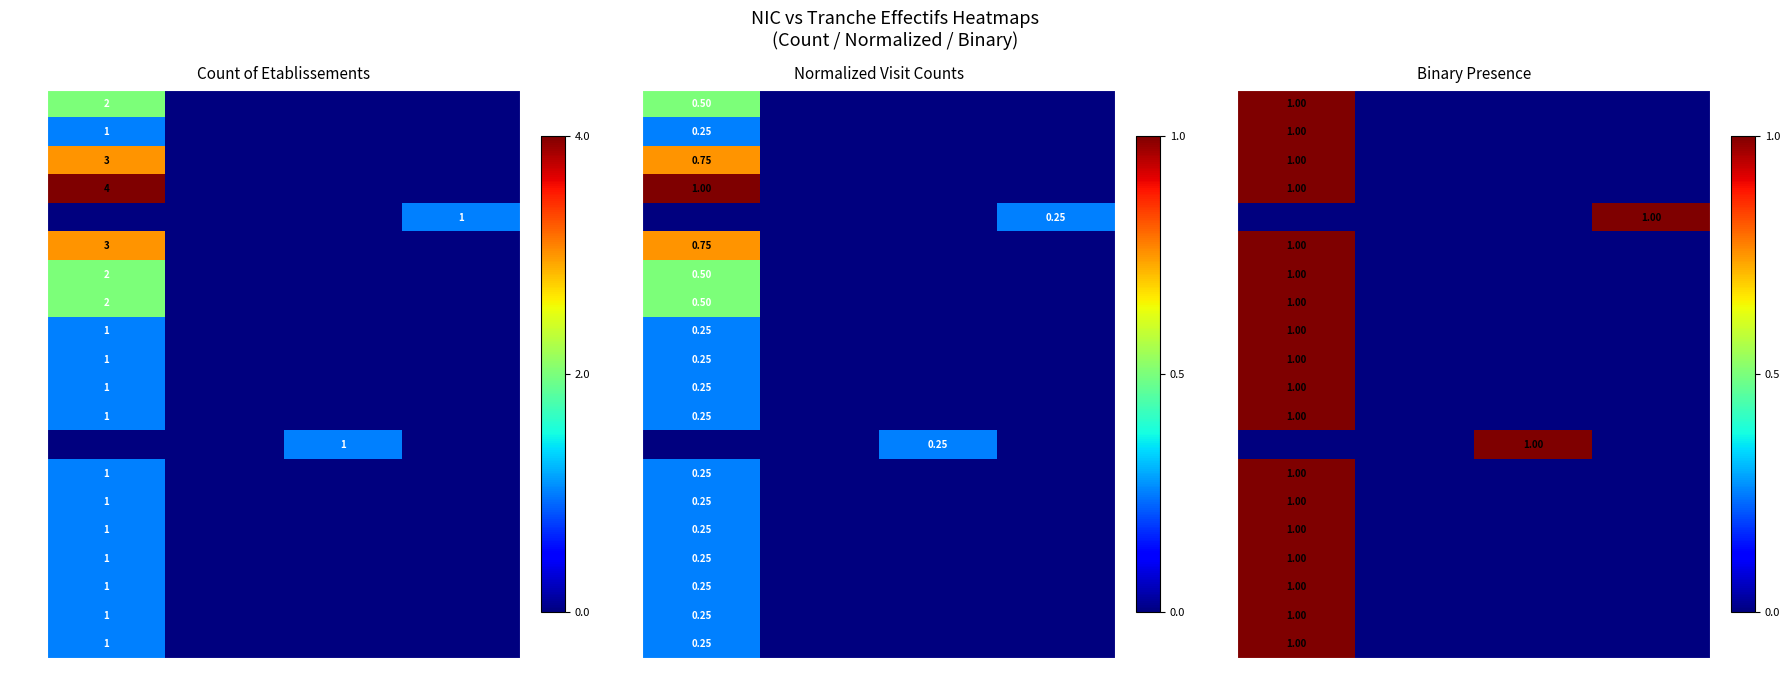

How many values in the 00049 series exceed 0?

1